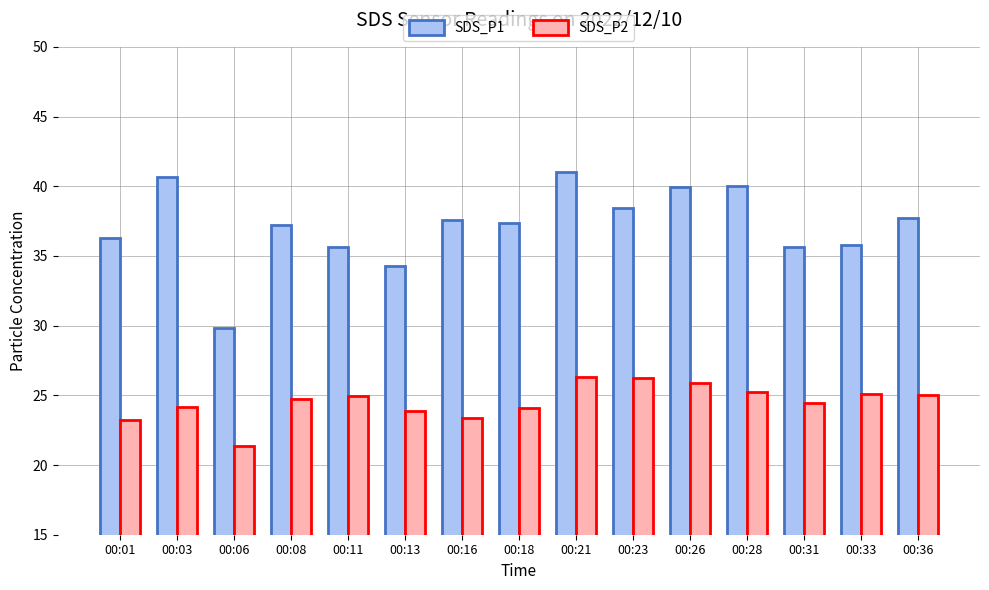

What is the difference between the SDS_P1 values at 00:03 and 00:33?

4.9